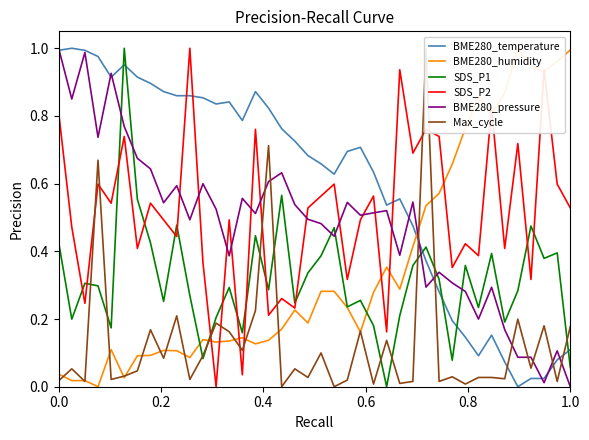

True or false: SDS_P1 and BME280_temperature cross at least once.

True